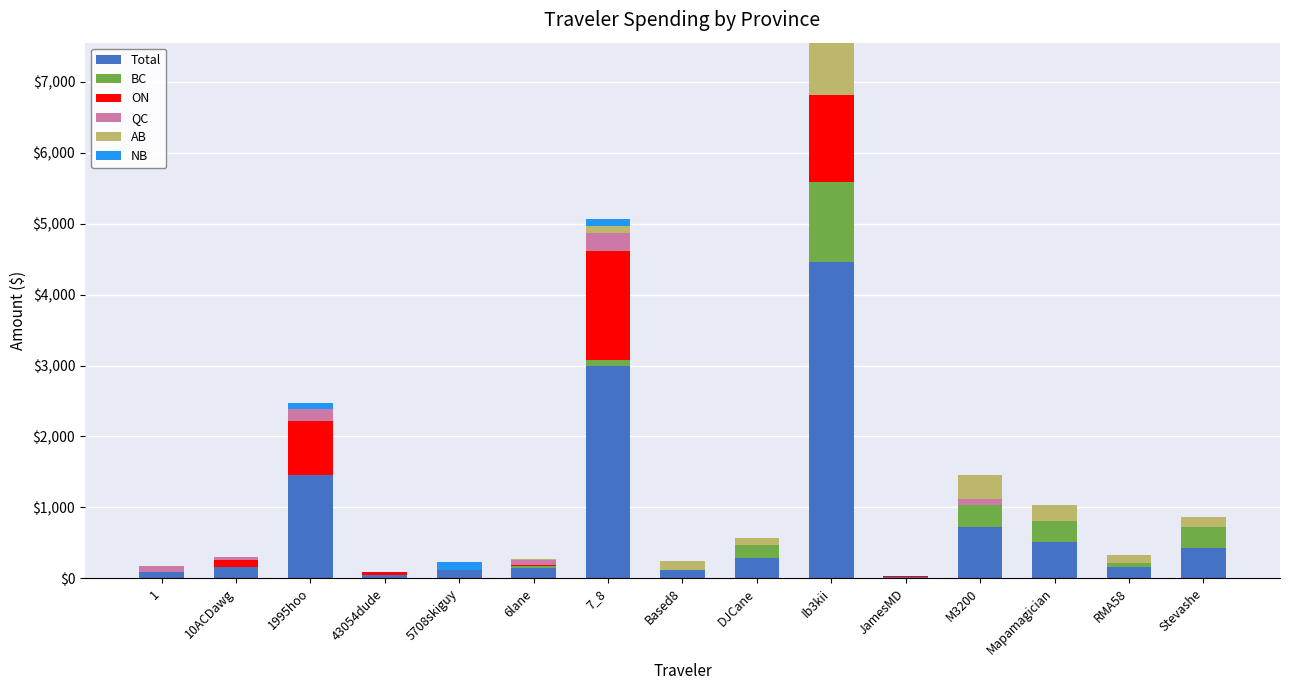

At which category is the sum across all series the highest?

Ib3kii